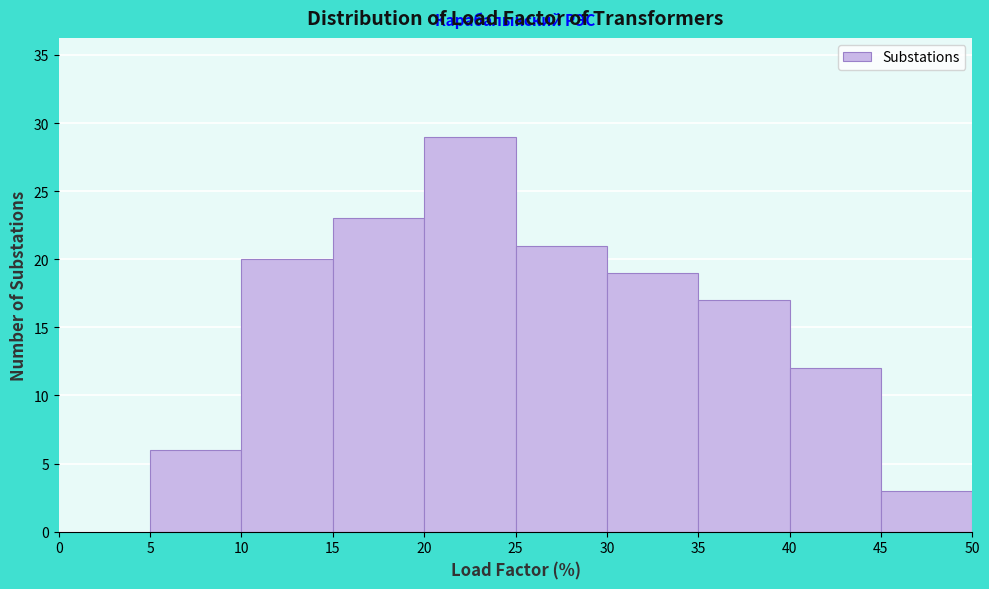

Reading left to right, list every bar in this chart as the range it spans on the x-axis followed by its height. The values are not printed on the chart, so give them approximately, as read against the axis.

0 to 5: 0
5 to 10: 6
10 to 15: 20
15 to 20: 23
20 to 25: 29
25 to 30: 21
30 to 35: 19
35 to 40: 17
40 to 45: 12
45 to 50: 3